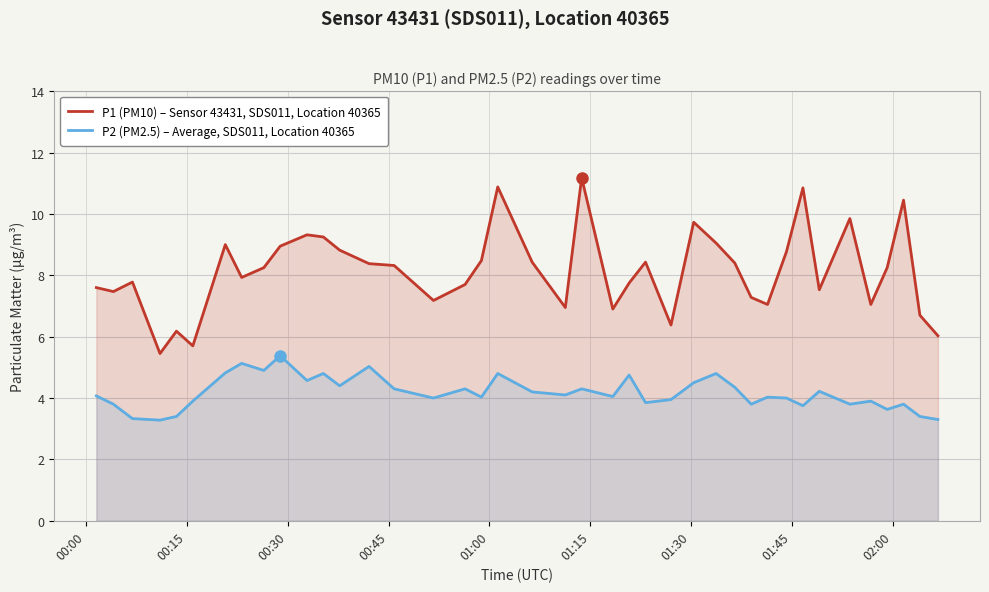

How many data points does each series have?

40